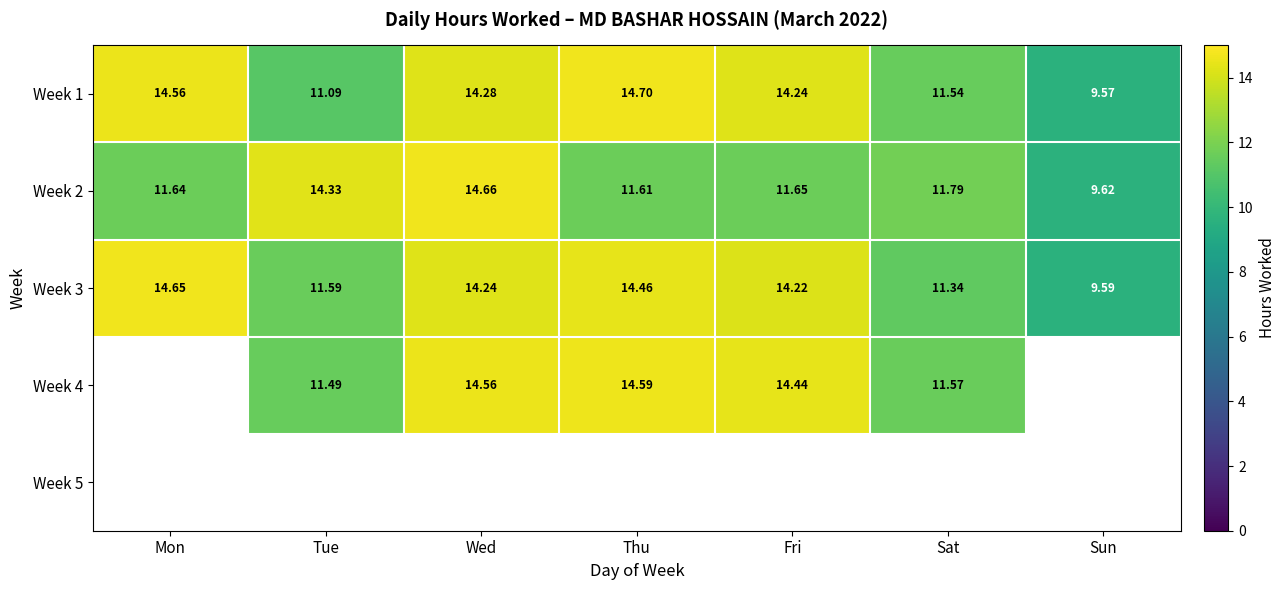

The Week 4 series shows 8.3 at Wed. True or false?

False